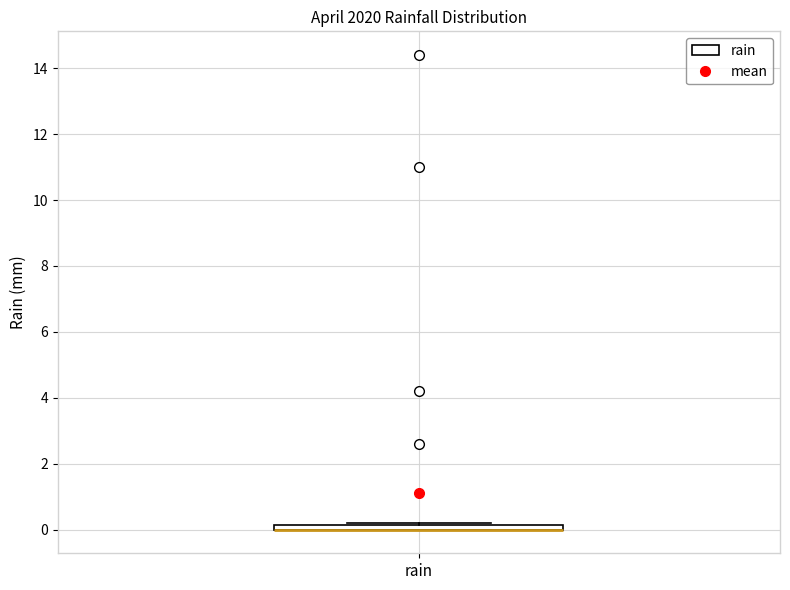

Where is the lower edge of the box for rain on the y-axis? The values are not printed on the chart, so give them approximately, as read against the axis.

0.0